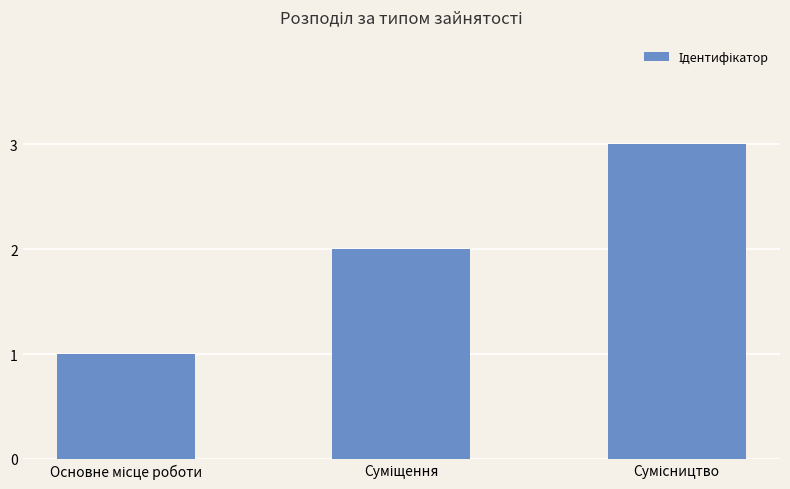

What is the greatest value displayed?

3